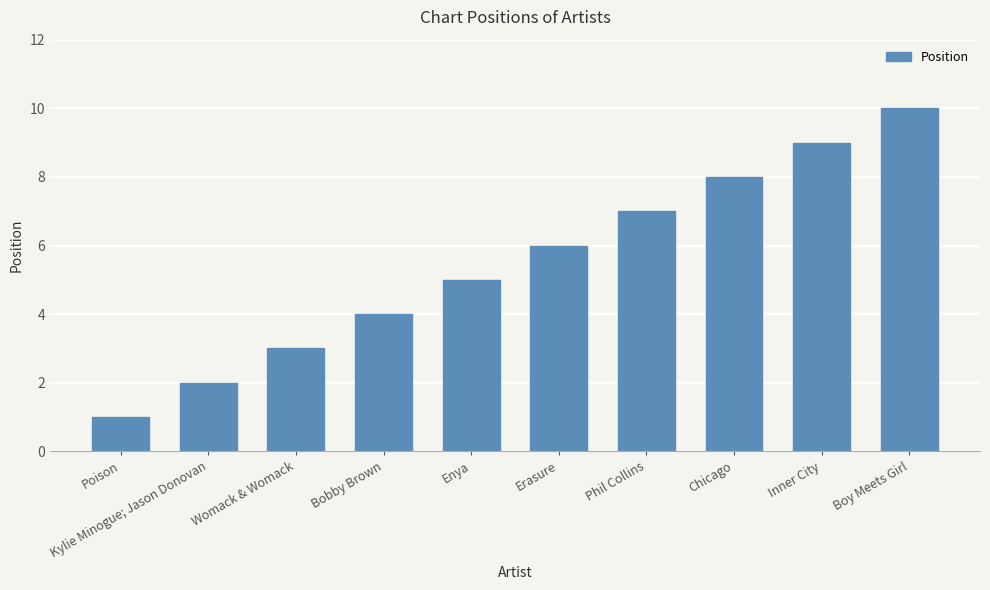

What is the difference between the maximum and second lowest values?

8